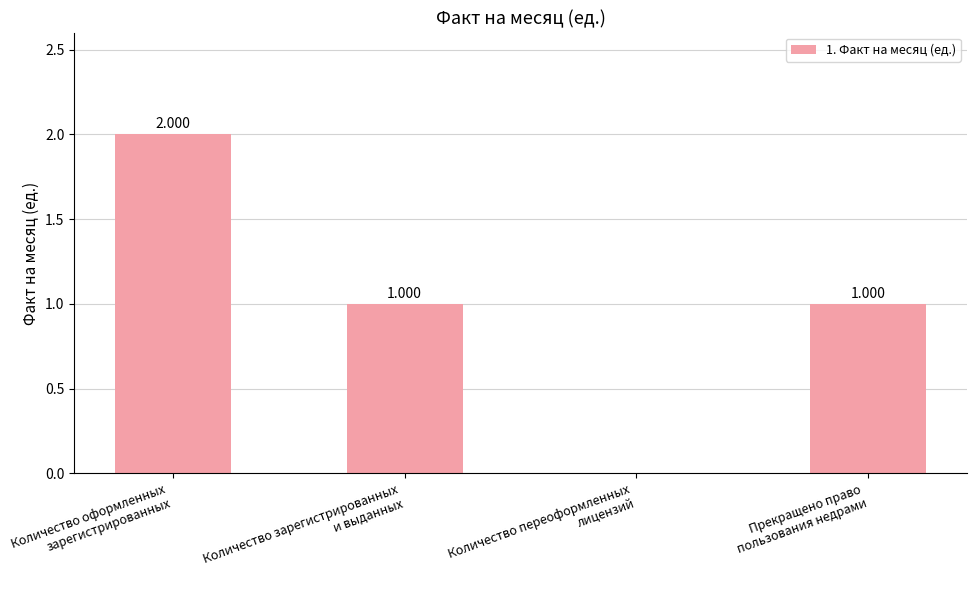

How many values are above zero?

3